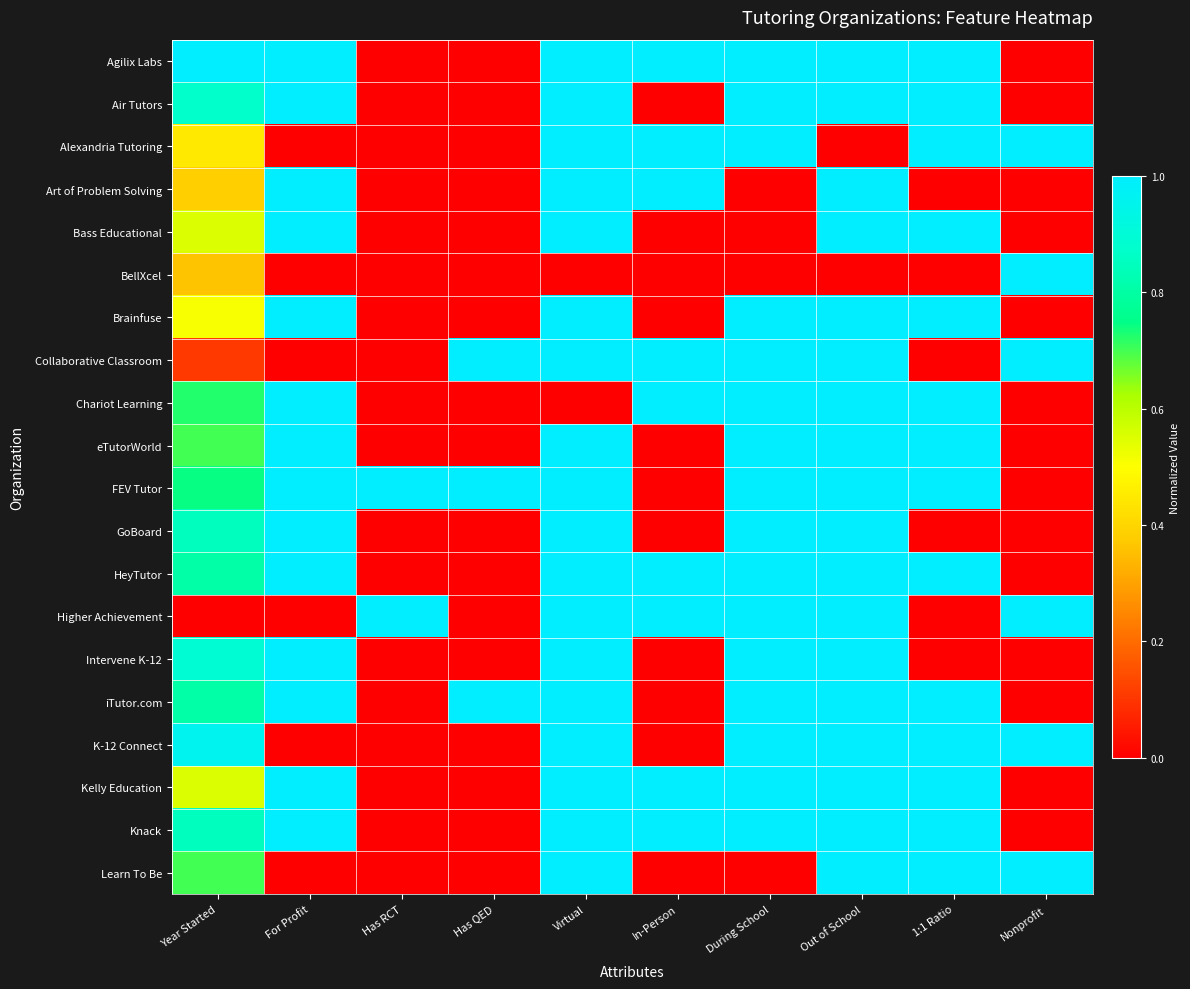

Rank the series by their maximum value, from lowest to highest.

Agilix Labs, Air Tutors, Alexandria Tutoring, Art of Problem Solving, Bass Educational, BellXcel, Brainfuse, Collaborative Classroom, Chariot Learning, eTutorWorld, FEV Tutor, GoBoard, HeyTutor, Higher Achievement, Intervene K-12, iTutor.com, K-12 Connect, Kelly Education, Knack, Learn To Be